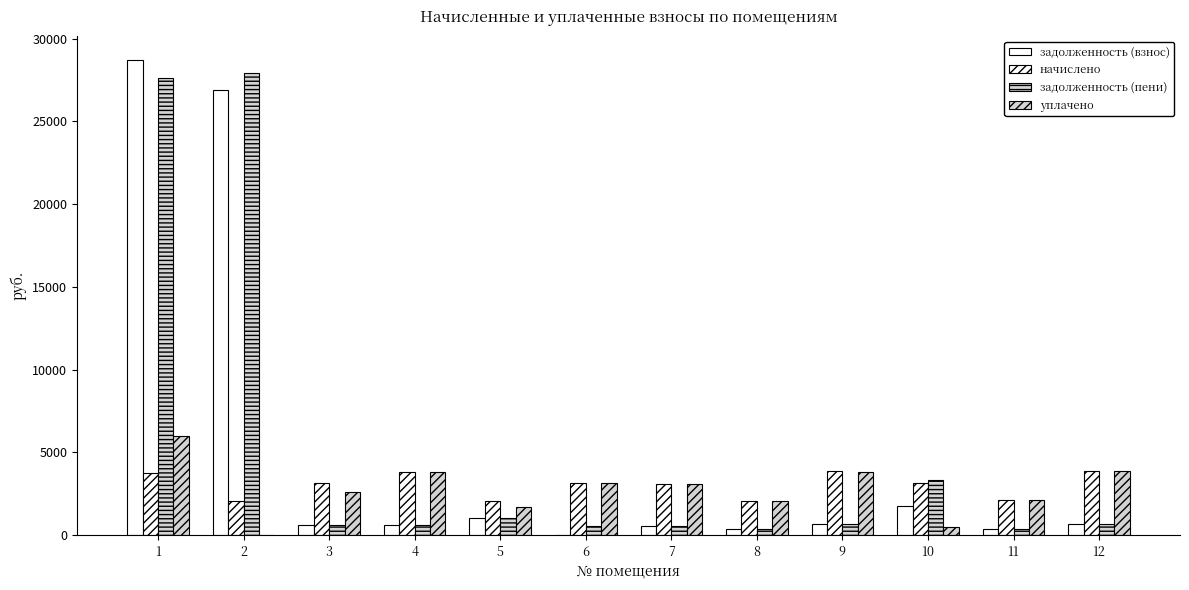

Between 2 and 8, which series saw the biggest shift?

задолженность (пени)